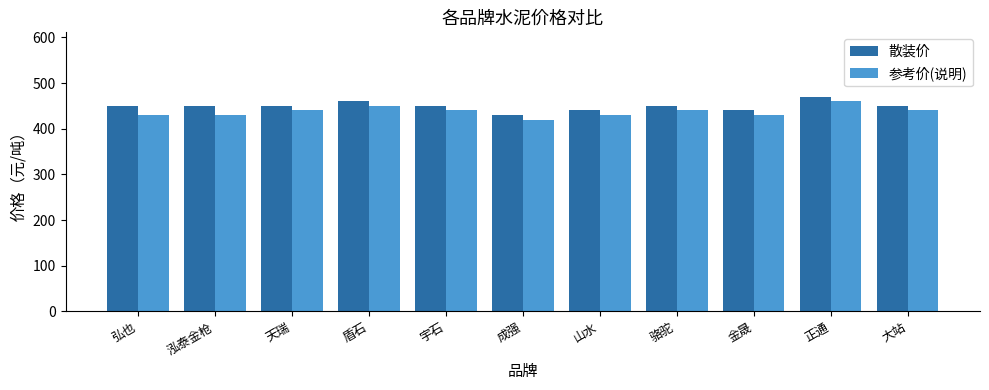

How many bars are there in total?

22